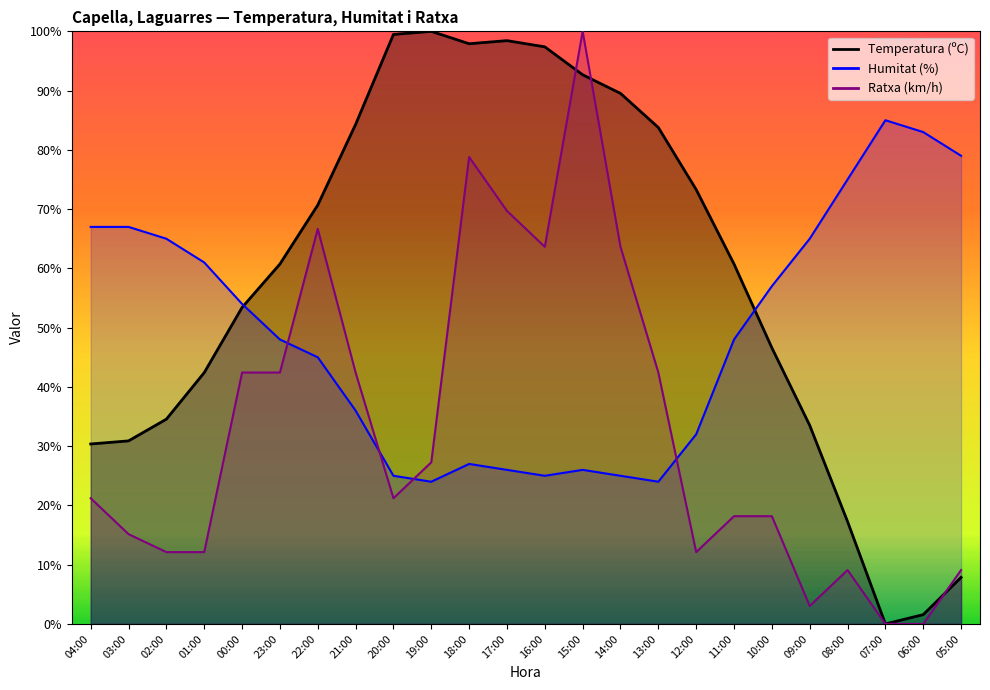

The Humitat (%) series shows 54.0 at 00:00. True or false?

True